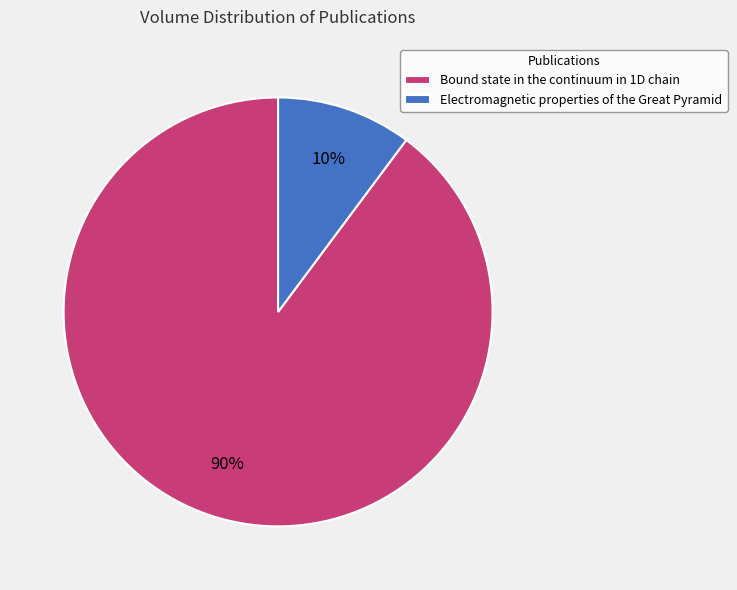

Between Electromagnetic properties of the Great Pyramid and Bound state in the continuum in 1D chain, which is larger?

Bound state in the continuum in 1D chain